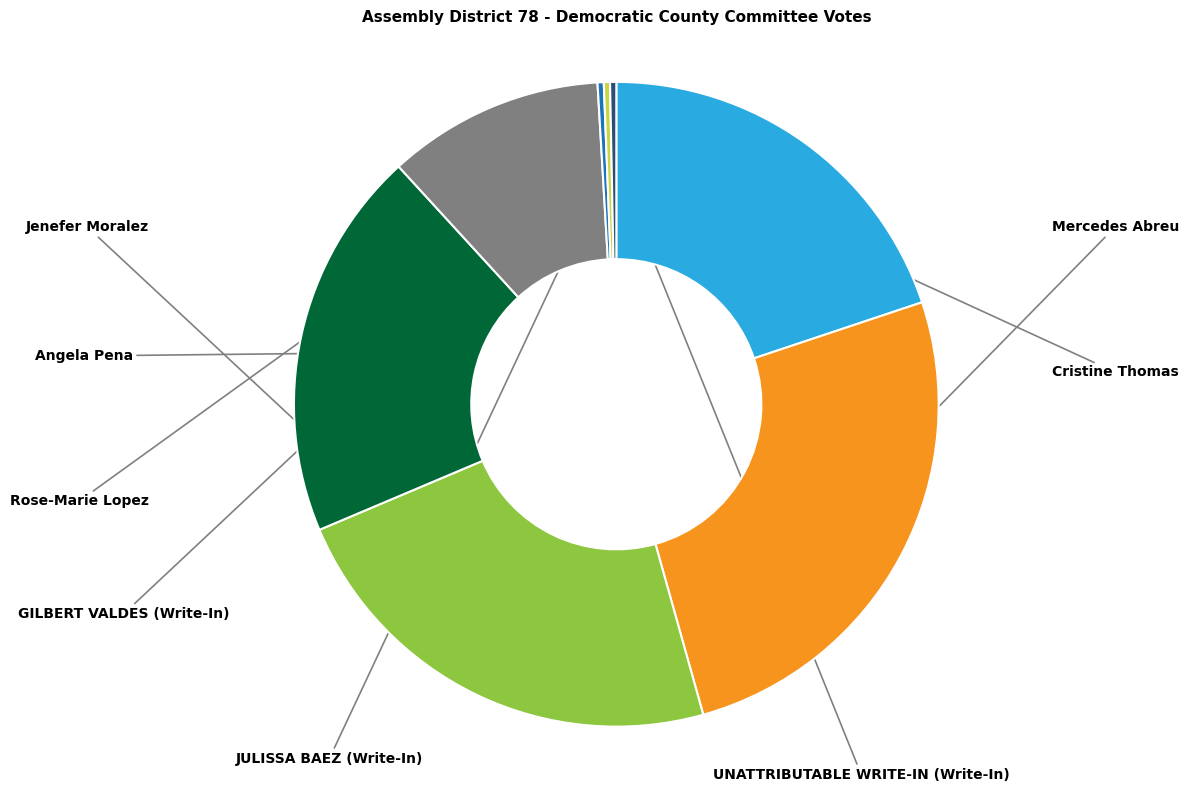

Is there a majority slice in this chart?

No